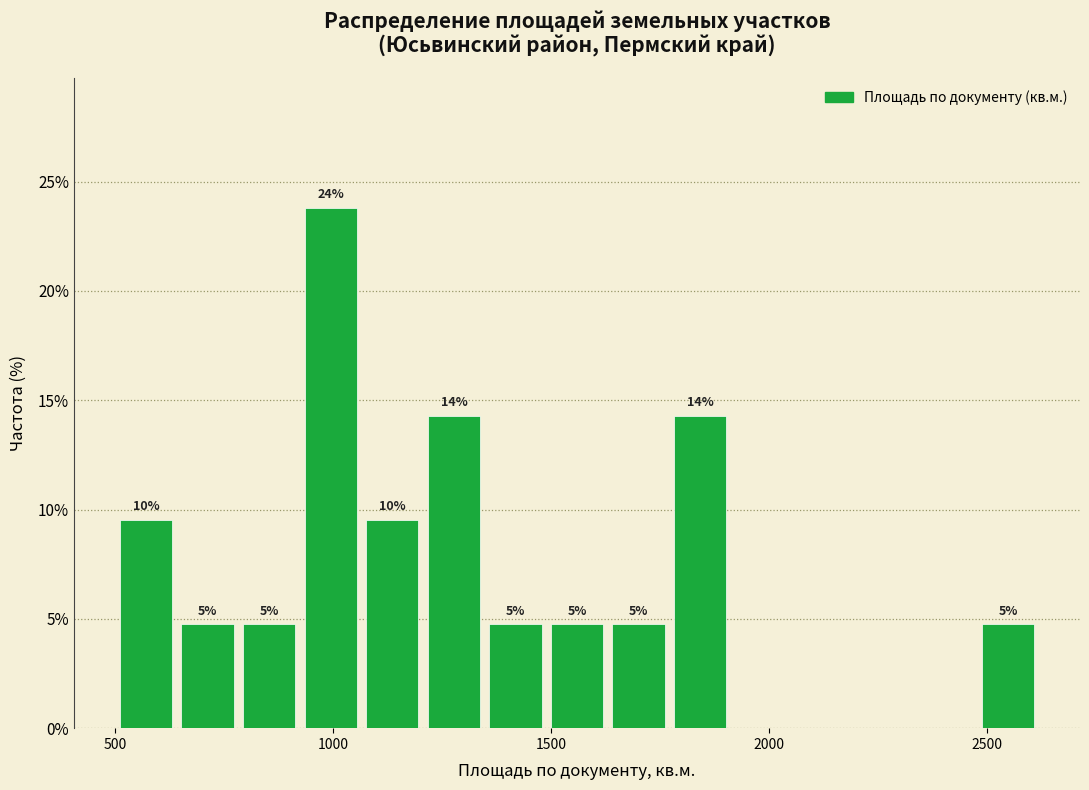

Read against the x-axis, roughly where is the centre of the tallest bar?

1000